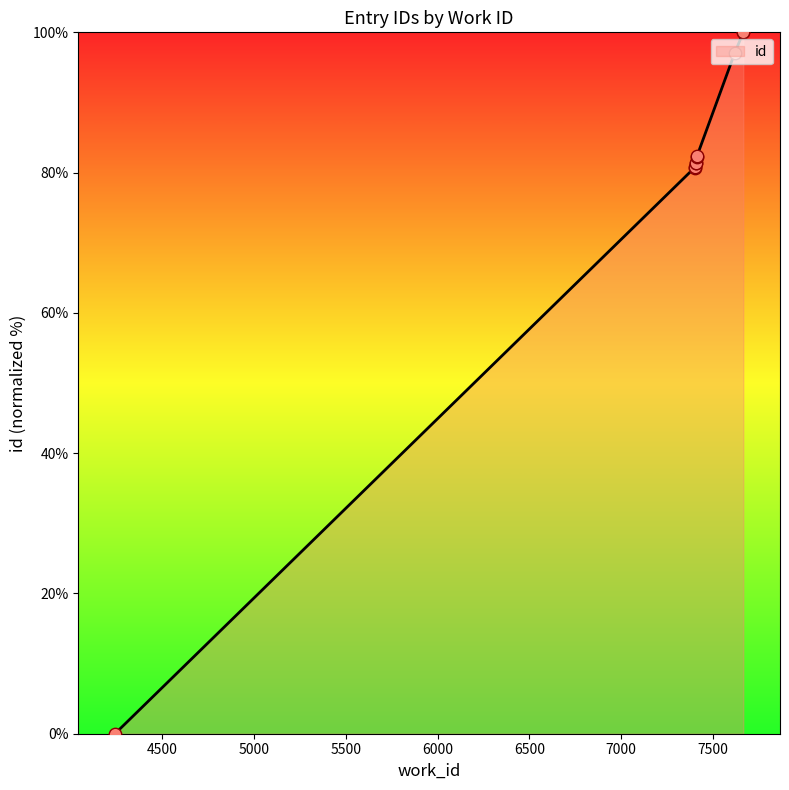

What is the ratio of the value at 7414 to the value at 7665?

0.8